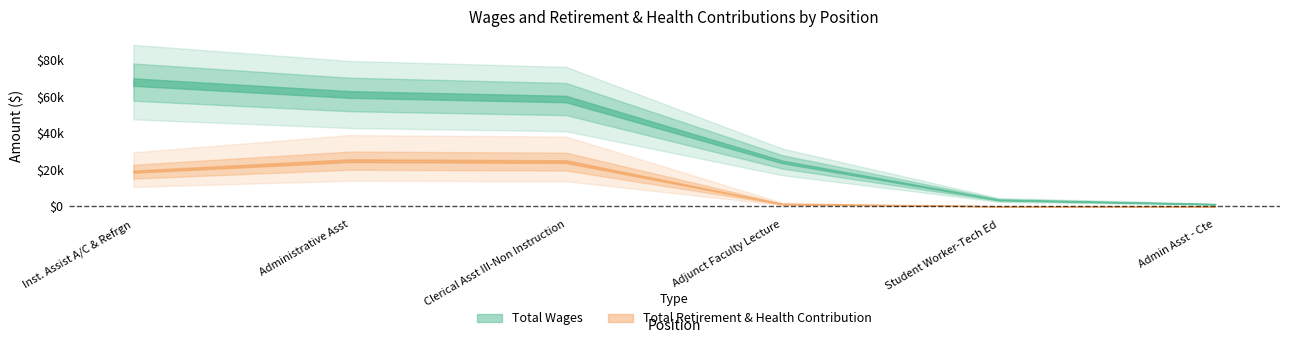

What position from the right is Admin Asst - Cte?

1